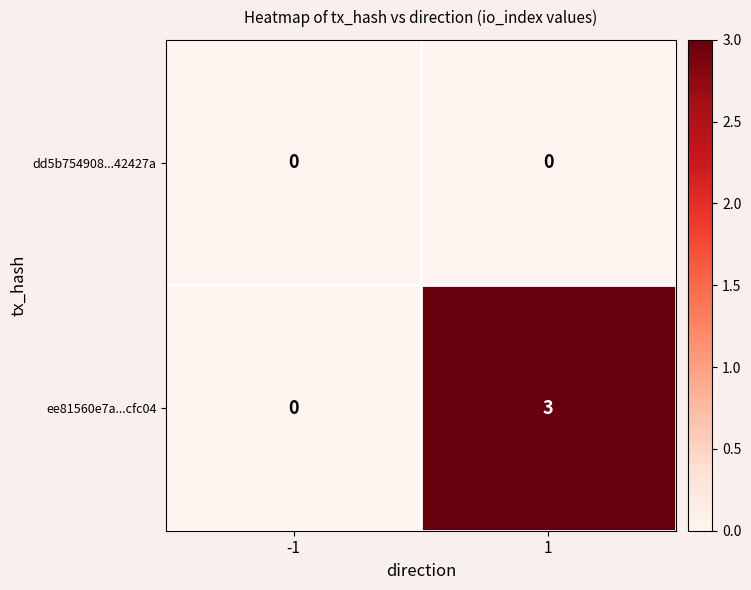

Rank the series at 1 from lowest to highest value.

dd5b754908...42427a, ee81560e7a...cfc04